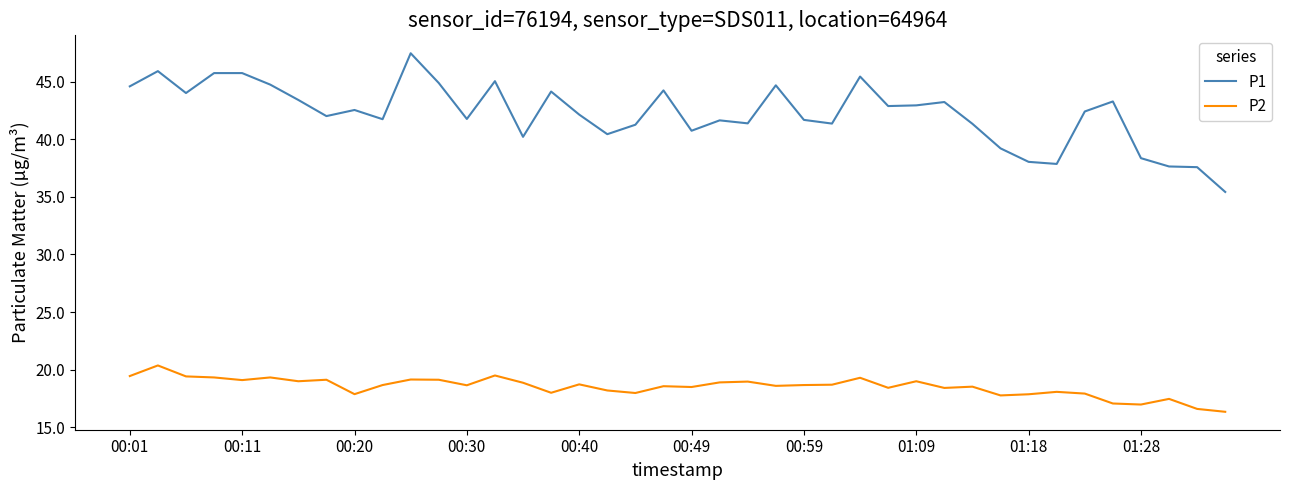

Does the chart display data point markers on the line(s)?

No